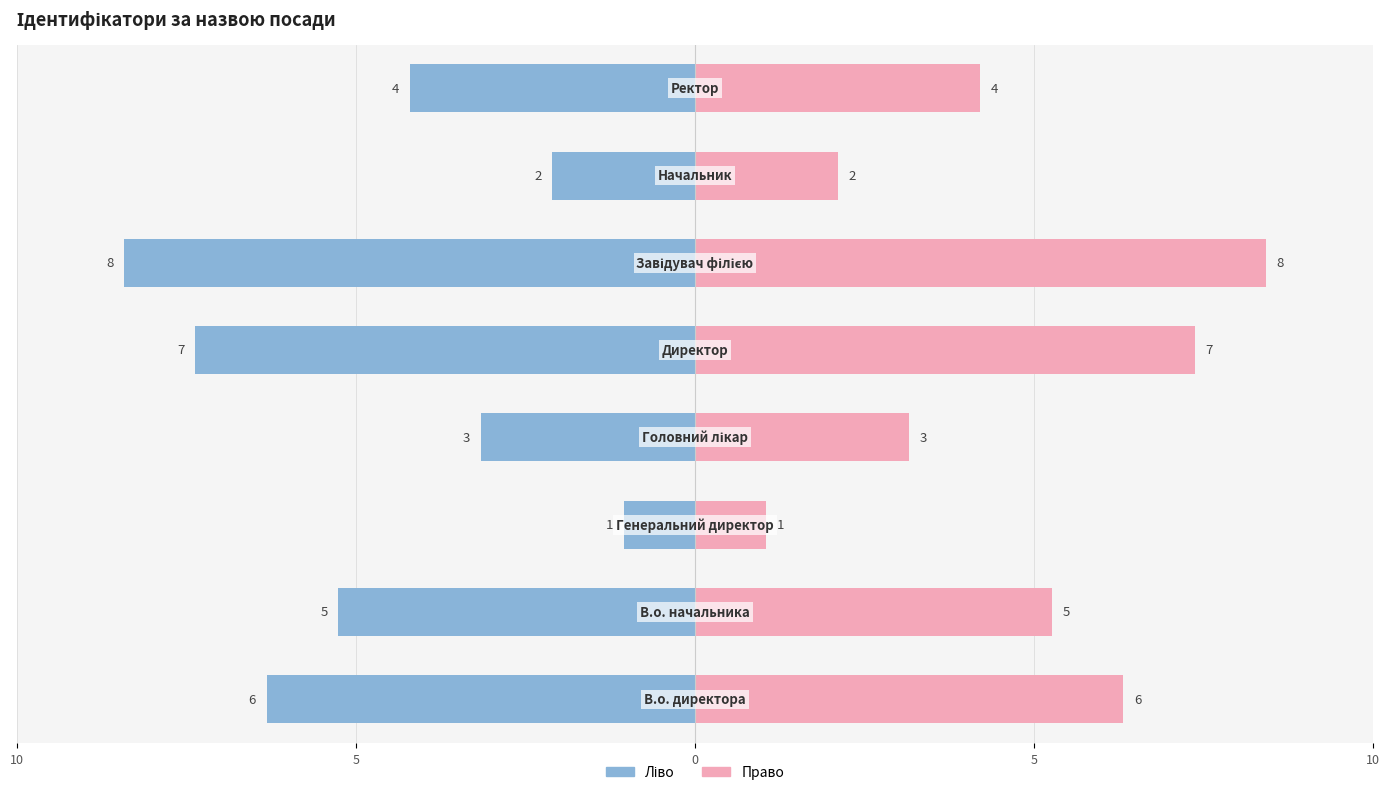

Reading left to right, extract all data points from this chart.

Ідентифікатор (ліво): -6	-5	-1	-3	-7	-8	-2	-4
Ідентифікатор (право): 6	5	1	3	7	8	2	4